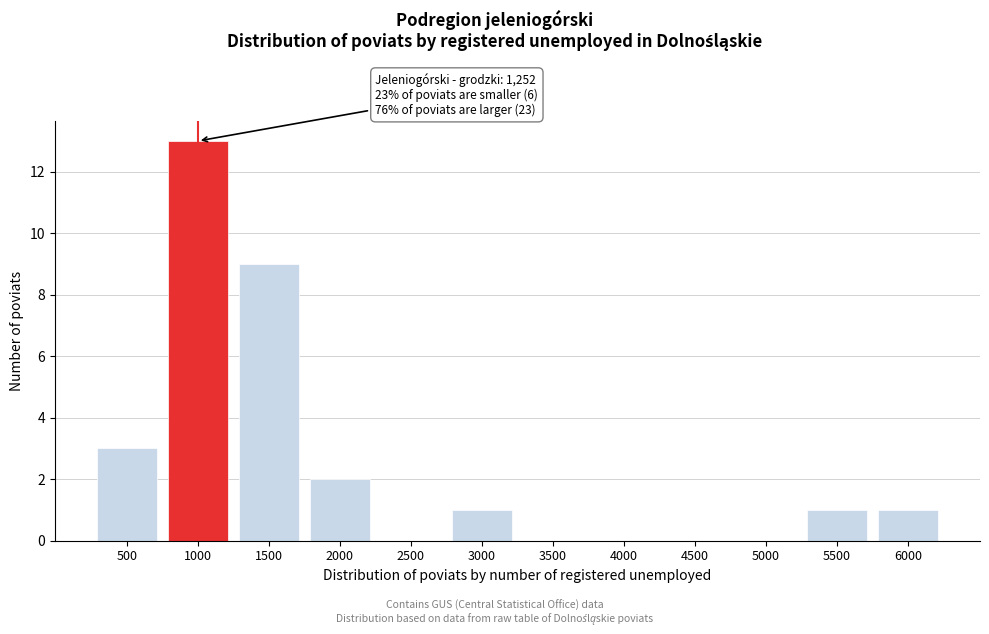

Reading left to right, what are all the values shown in this chart?

500=3	1000=13	1500=9	2000=2	2500=0	3000=1	3500=0	4000=0	4500=0	5000=0	5500=1	6000=1